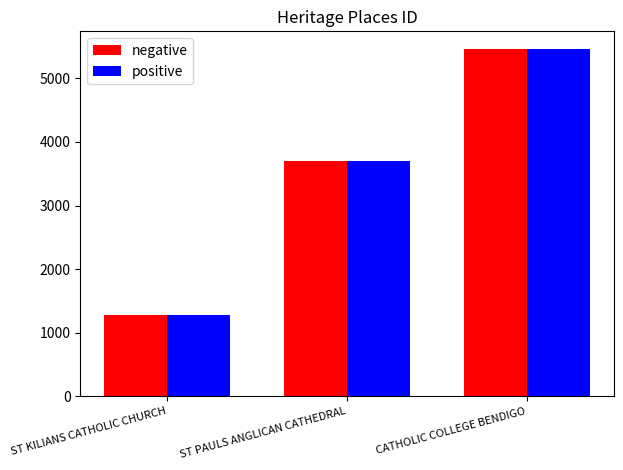

Where is negative nearest to the value 3370?

ST PAULS ANGLICAN CATHEDRAL